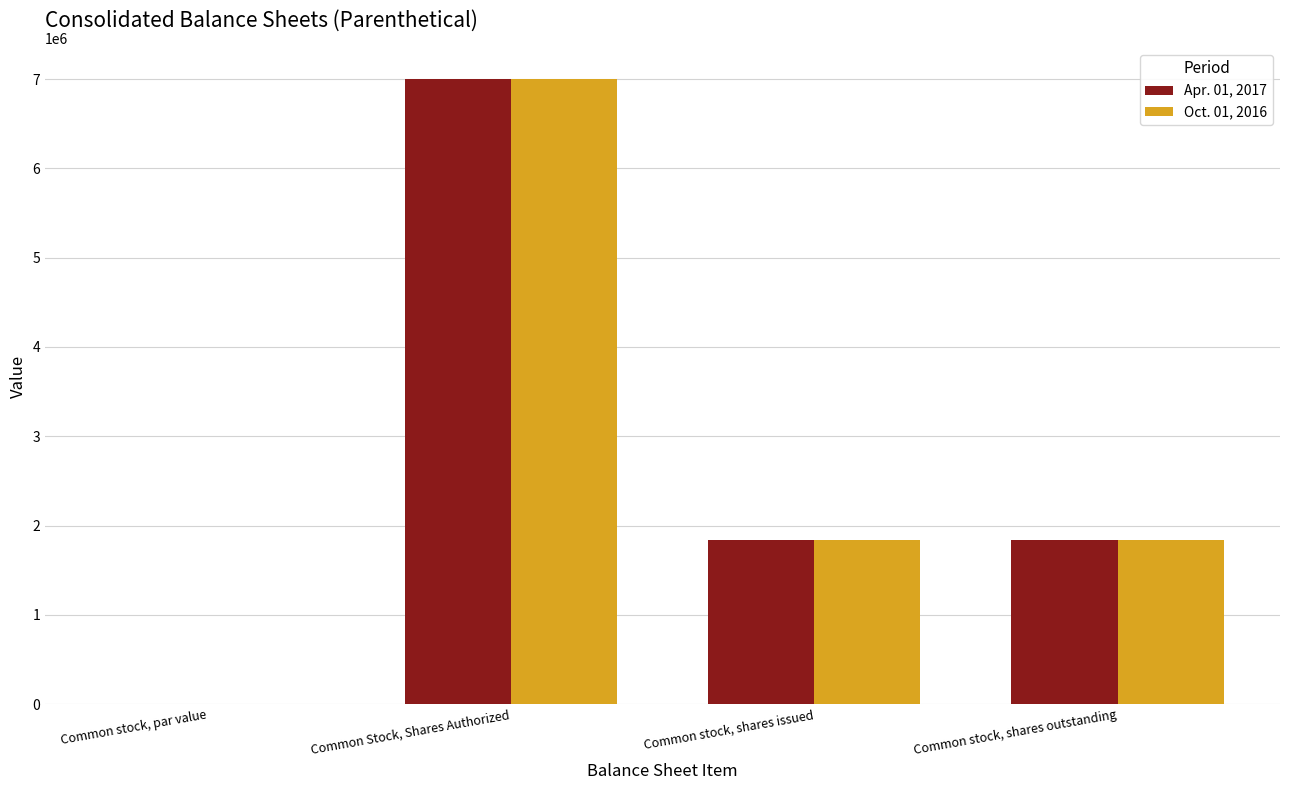

Is the value of Apr. 01, 2017 at Common Stock, Shares Authorized greater than the value of Oct. 01, 2016 at Common stock, shares issued?

Yes